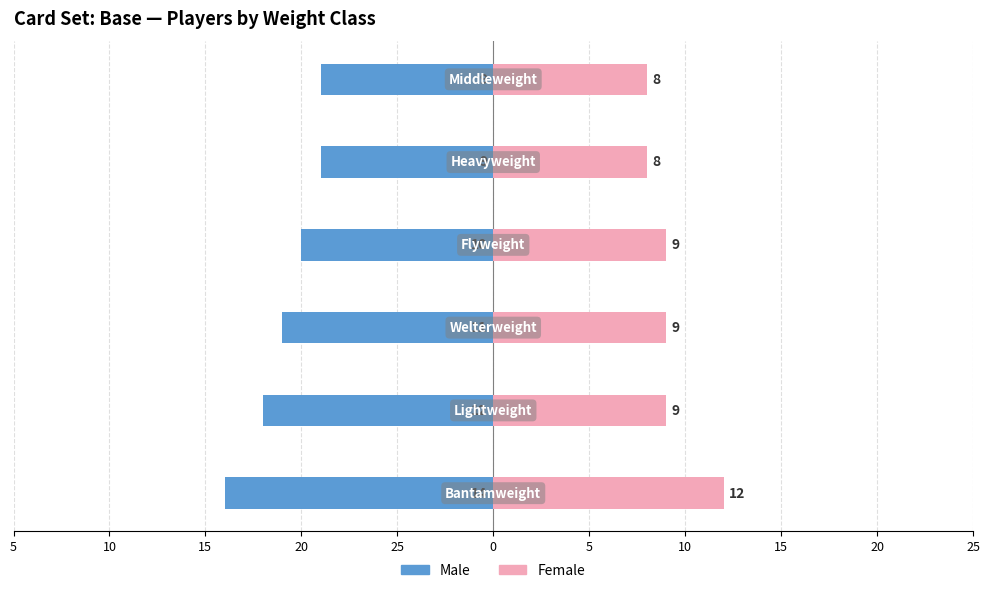

How many series are shown in this chart?

2